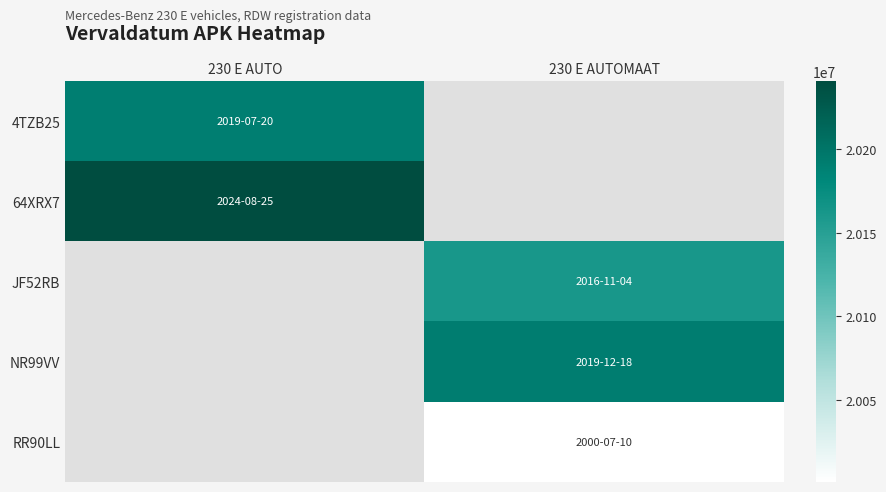

True or false: JF52RB has a value of 26968006.7 at 230 E AUTOMAAT.

False